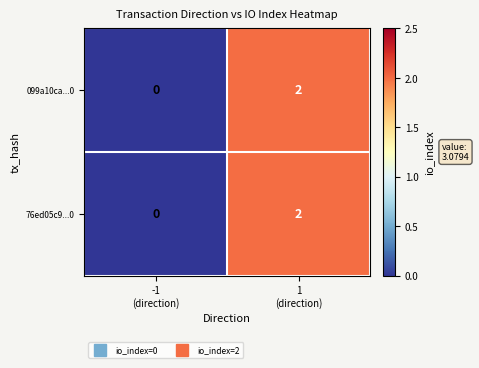

Reading left to right, what are all the values shown in this chart?

099a10ca...0: 0	2
76ed05c9...0: 0	2